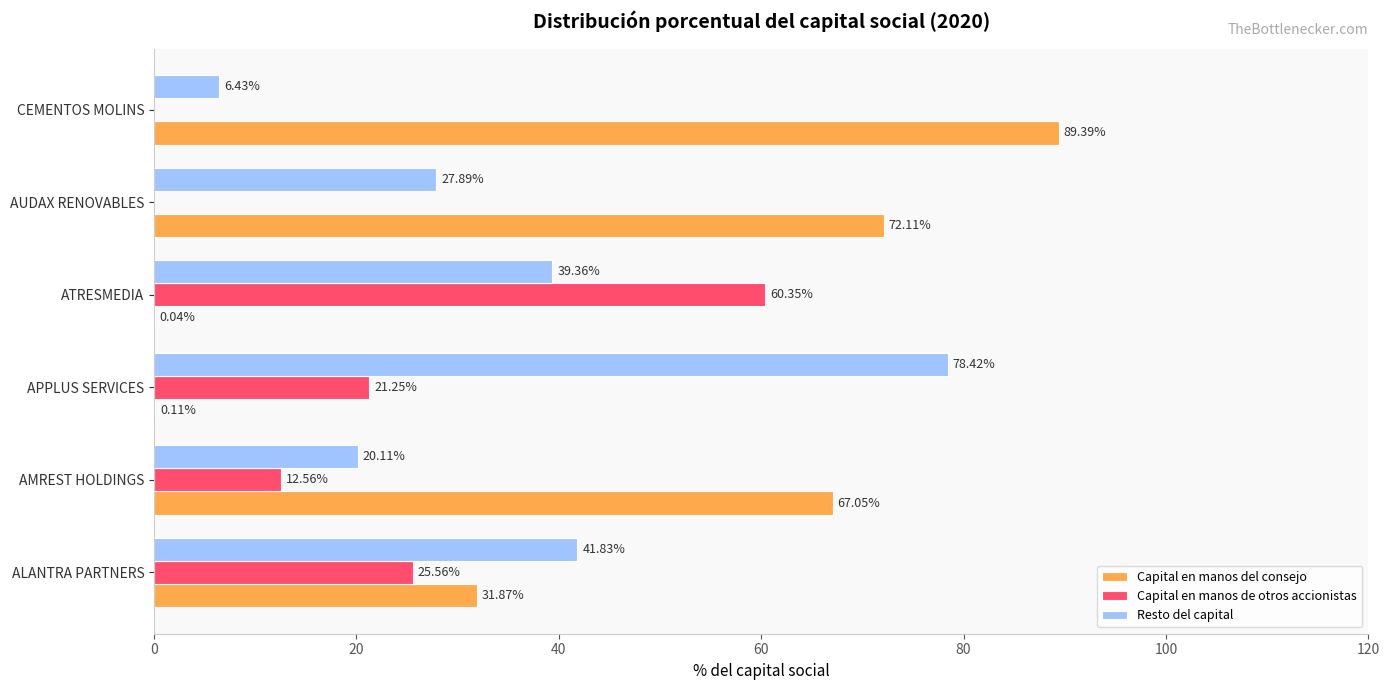

What is the sum of all Resto del capital values?

214.0